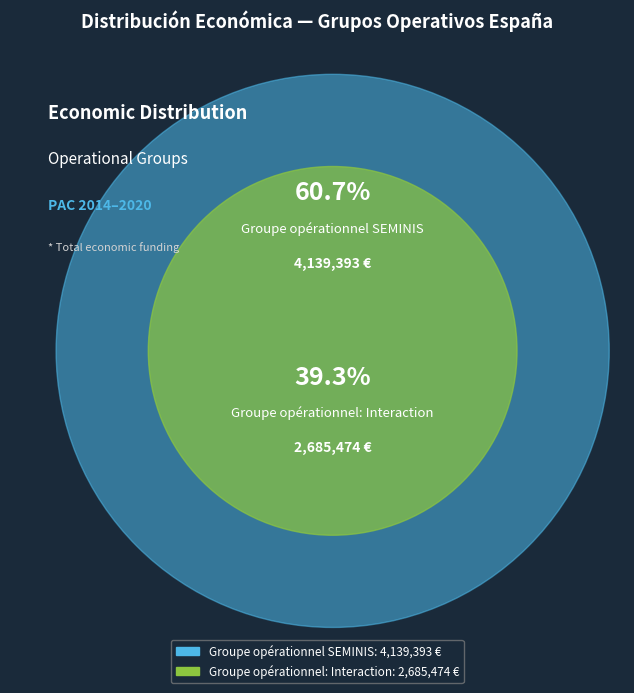

To the nearest percent, what is the average slice percentage?

50%